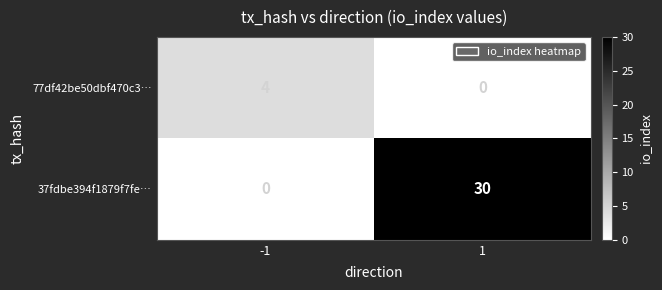

Count the number of categories in the chart.

2